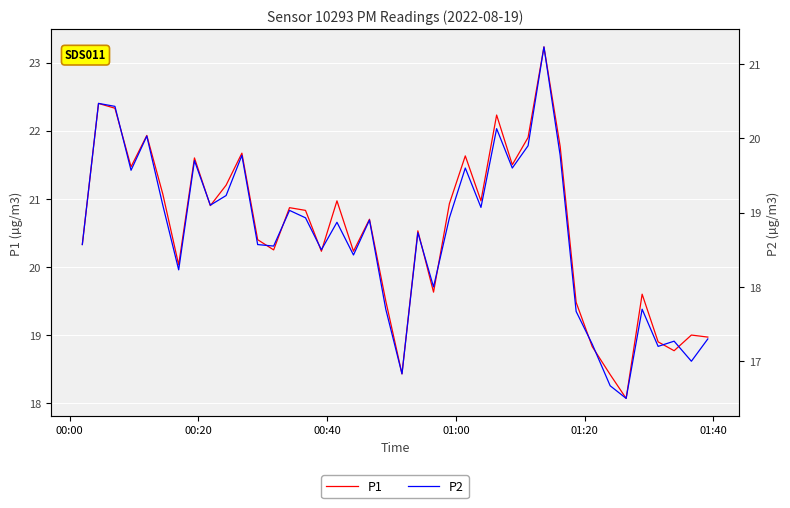

What is the highest value of the P1 series?

23.2